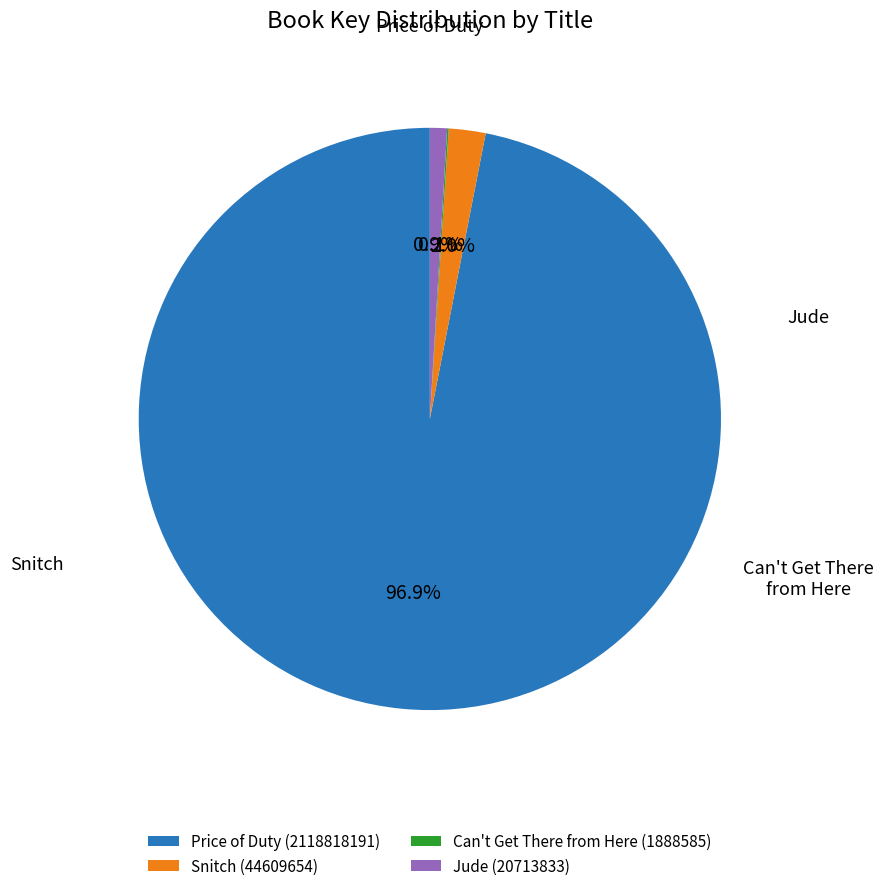

What is the largest slice in the pie chart?

Price of Duty (2118818191)